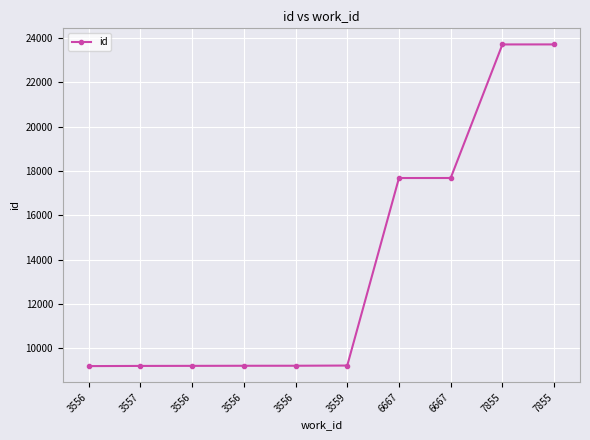

What is the minimum value shown in the chart?

9197